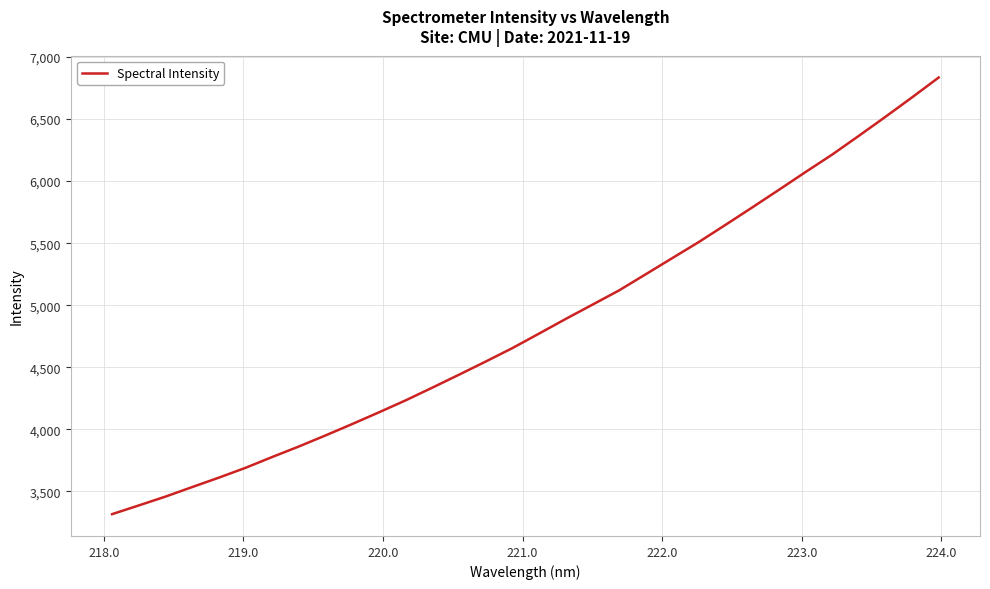

Count the number of values greater than 4771.

16